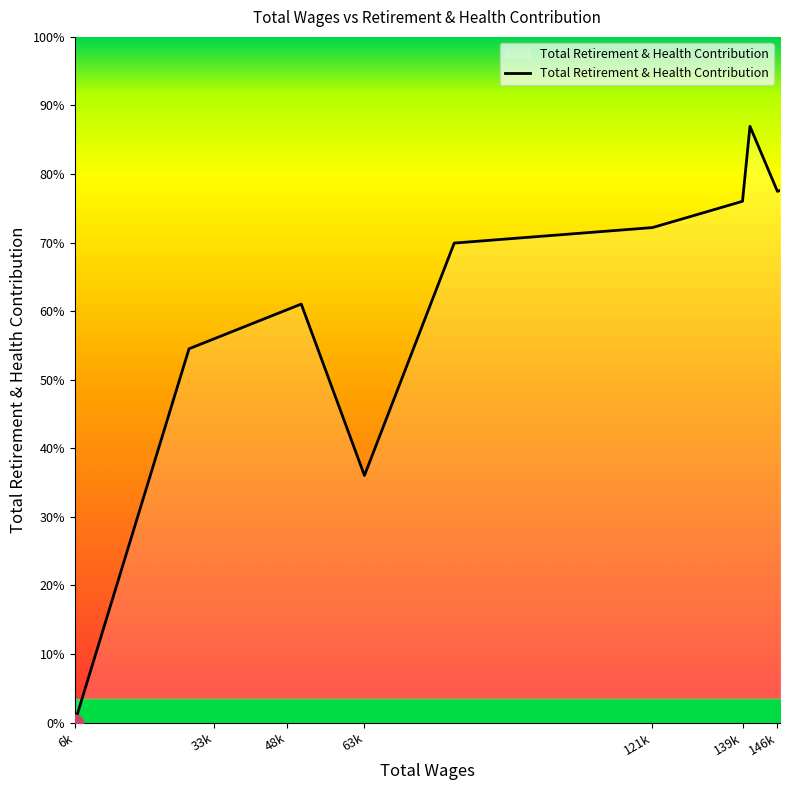

Is this an area chart (filled region under the line)?

Yes